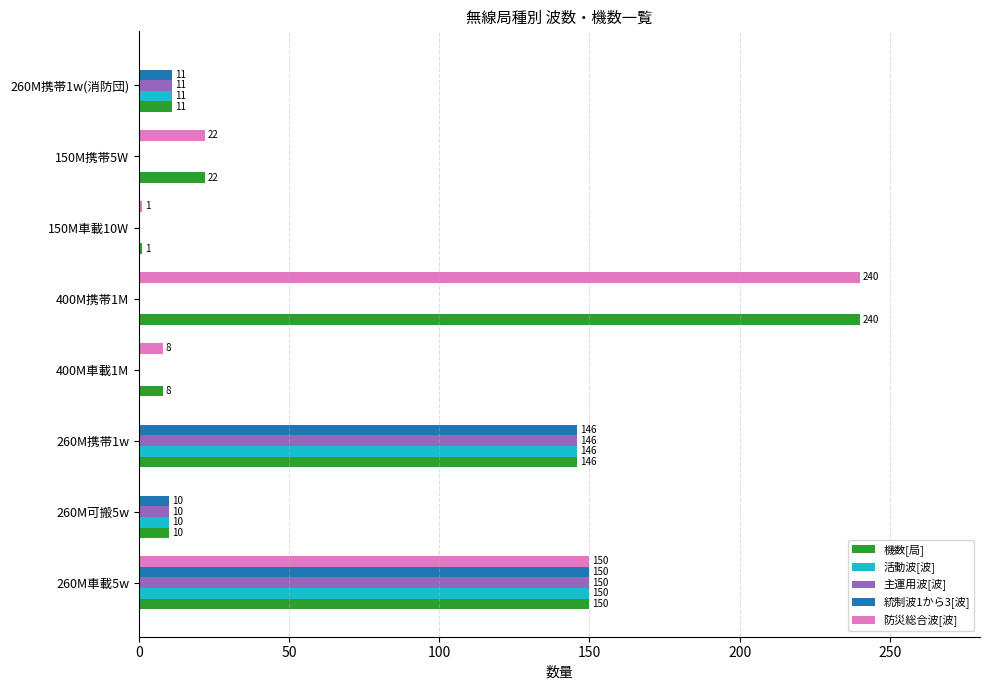

What is the total value across all series at 400M携帯1M?

480